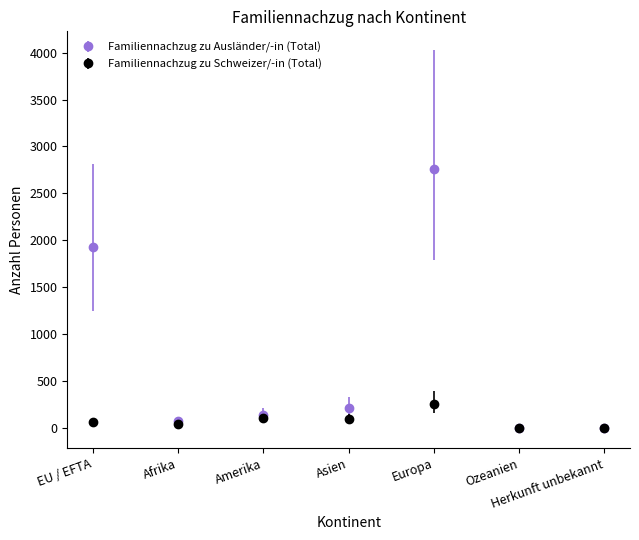

What is the total value across all series at EU / EFTA?

2000